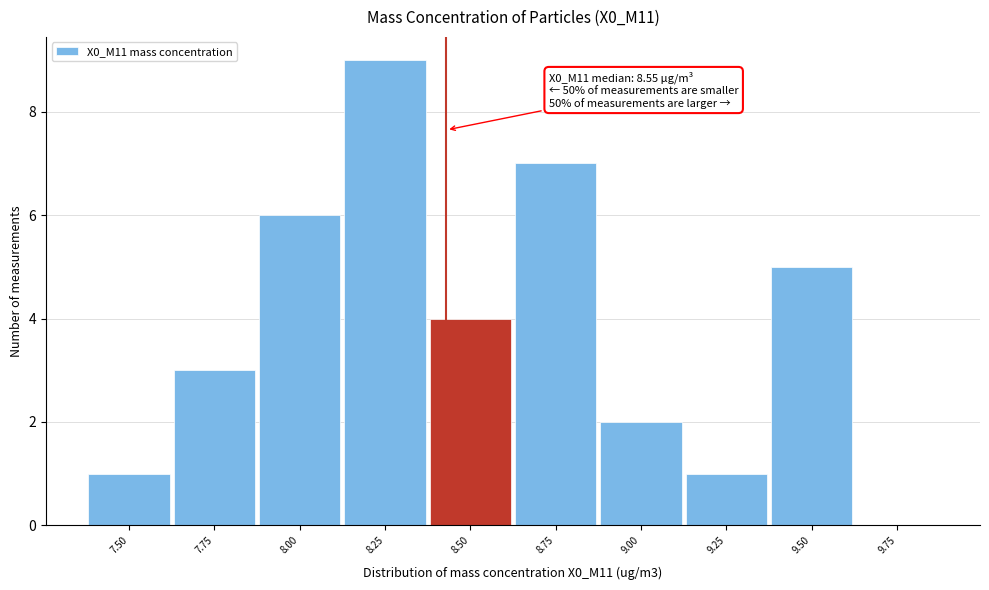

Reading left to right, what are all the values shown in this chart?

7.50=1	7.75=3	8.00=6	8.25=9	8.50=4	8.75=7	9.00=2	9.25=1	9.50=5	9.75=0